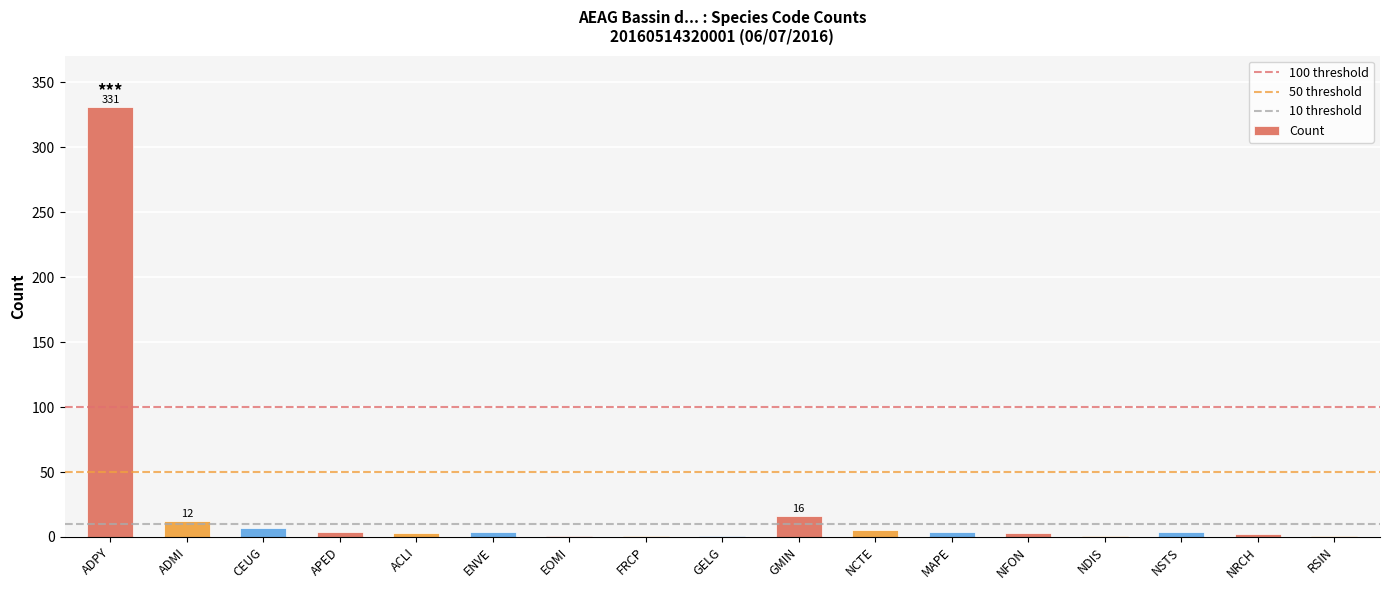

How many distinct data groups are displayed?

1